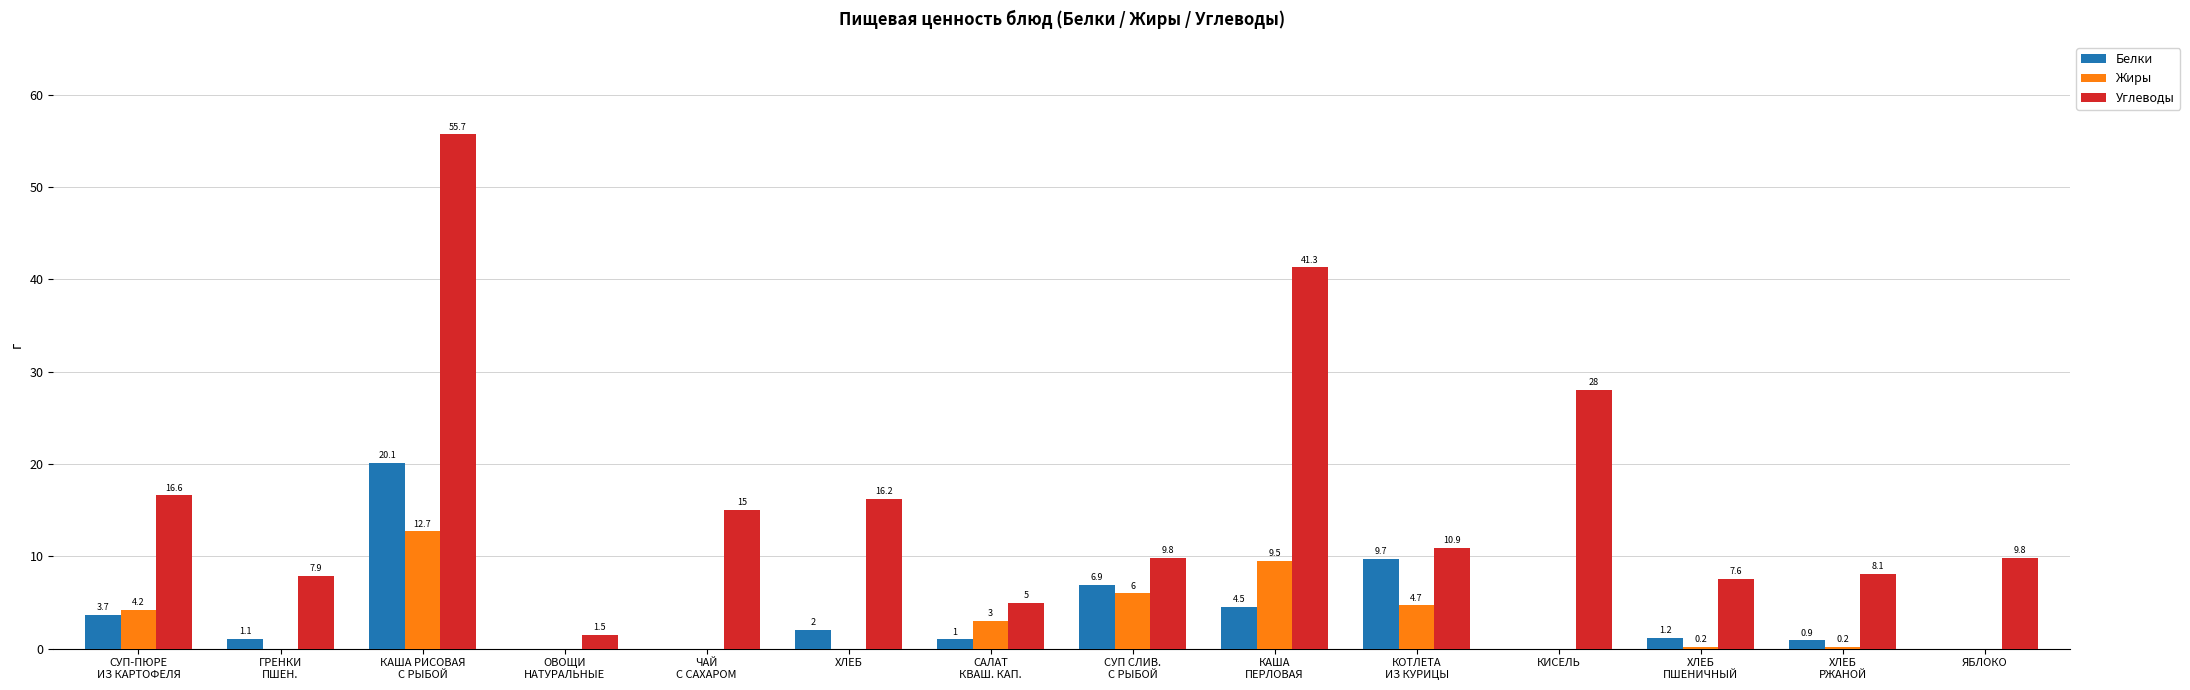

Between ХЛЕБ and КИСЕЛЬ, which series saw the biggest shift?

Углеводы